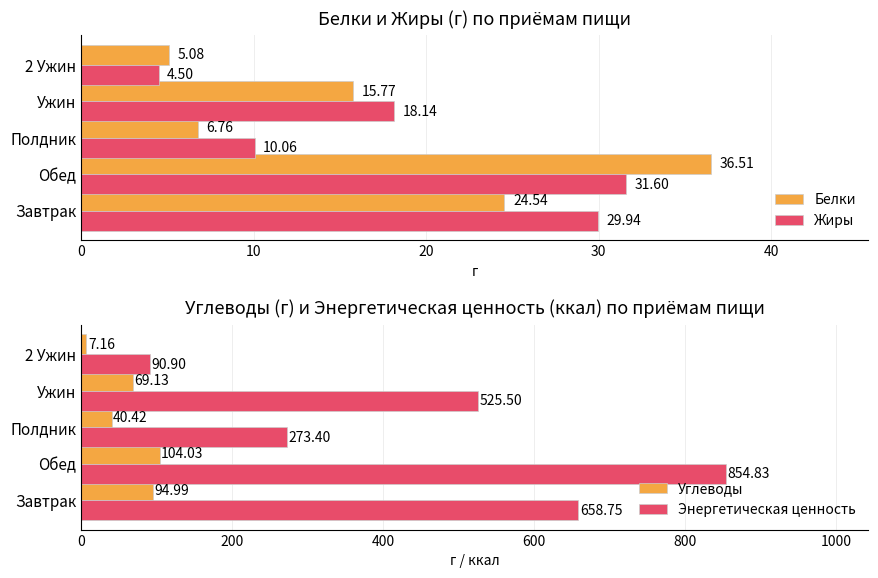

At which label does Жиры reach its peak?

Обед